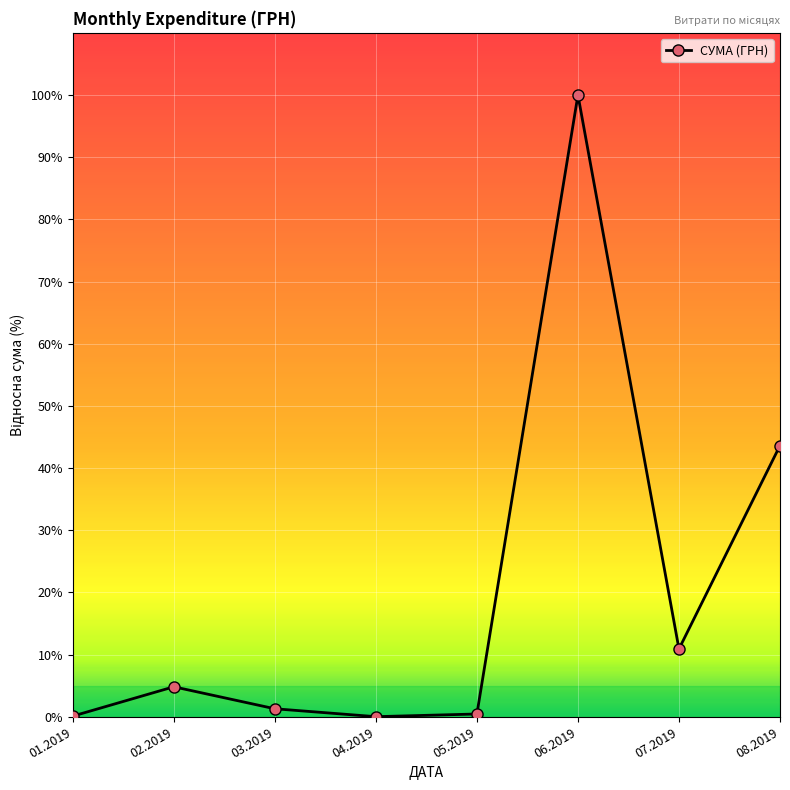

How many values exceed 4?

4